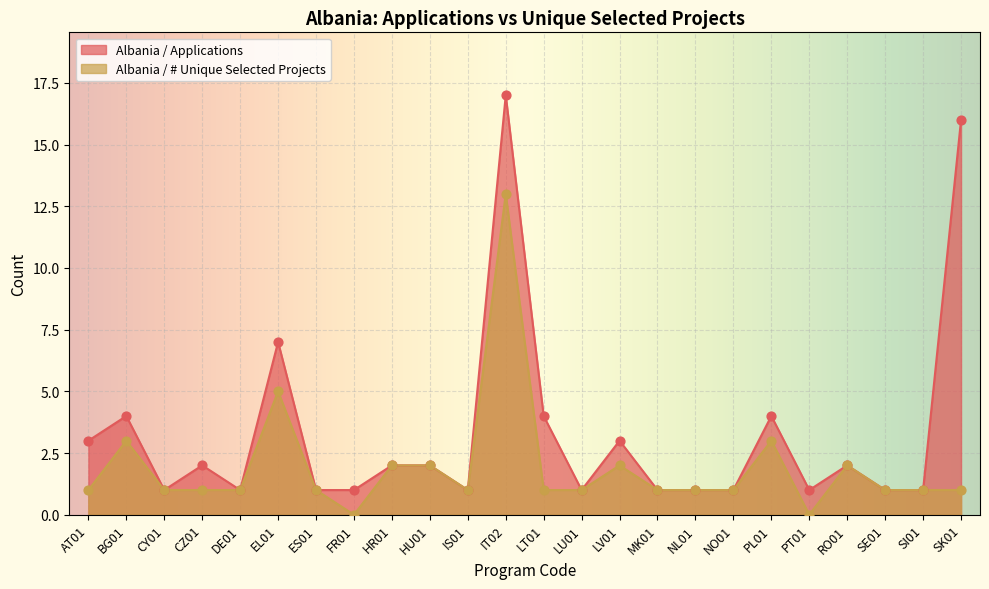

At how many categories does at least one series exceed 6?

3